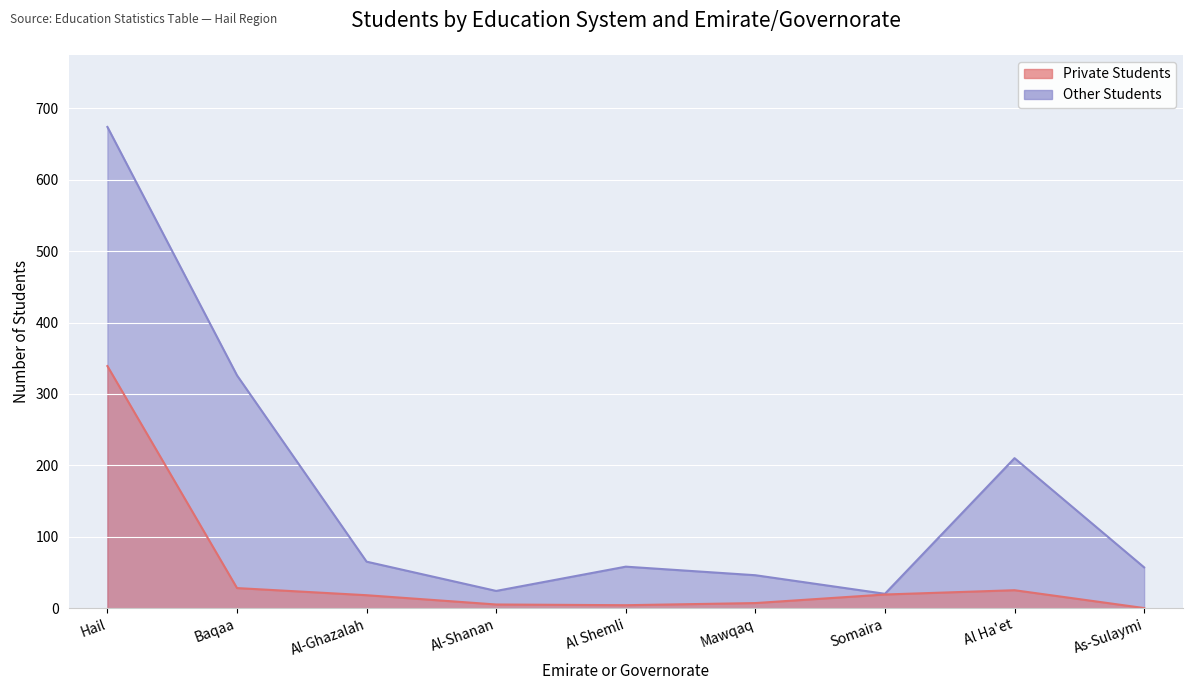

Which series has the largest total across all categories?

Other Students